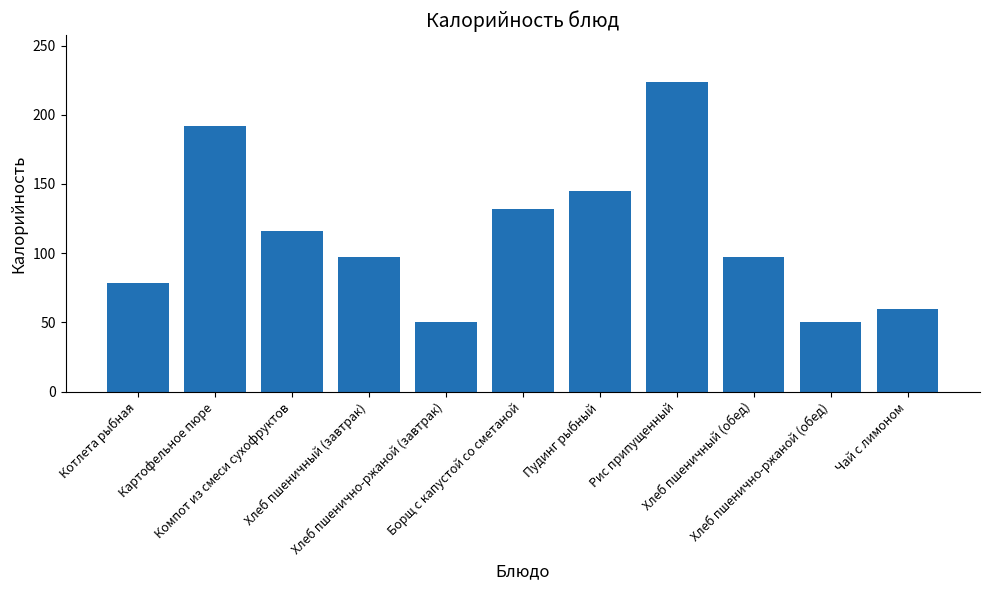

True or false: the data shows 131.7 at Борщ с капустой со сметаной.

True